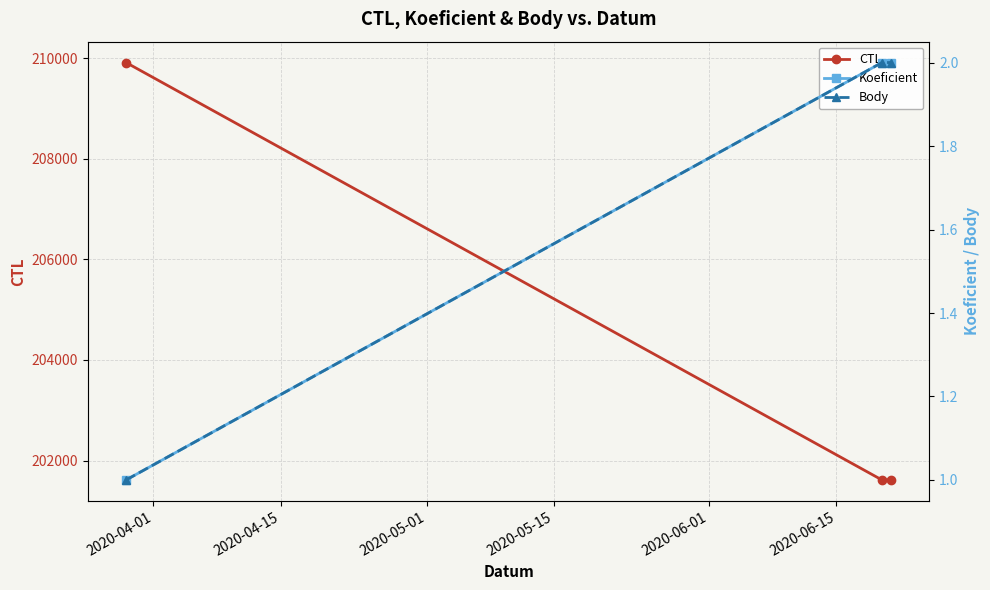

What is the minimum value for CTL?

201613